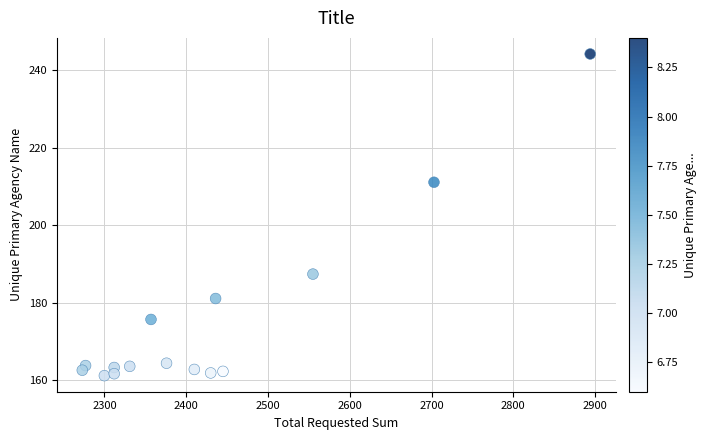

What is the range of X values (max minus min)?

621.0